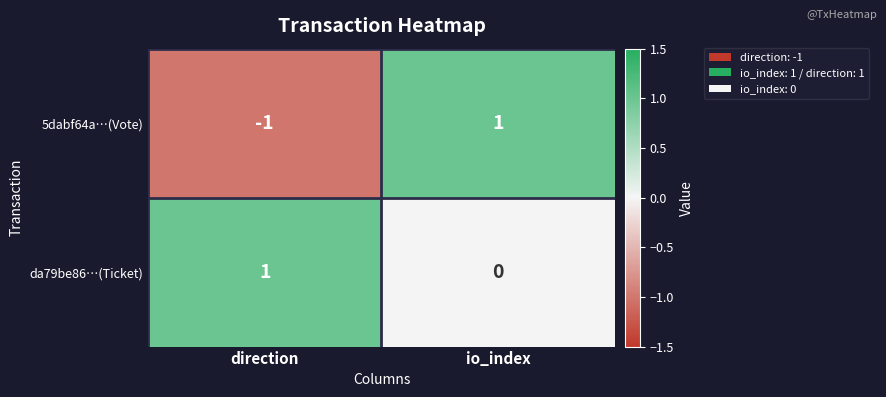

At how many categories does at least one series exceed 0?

2